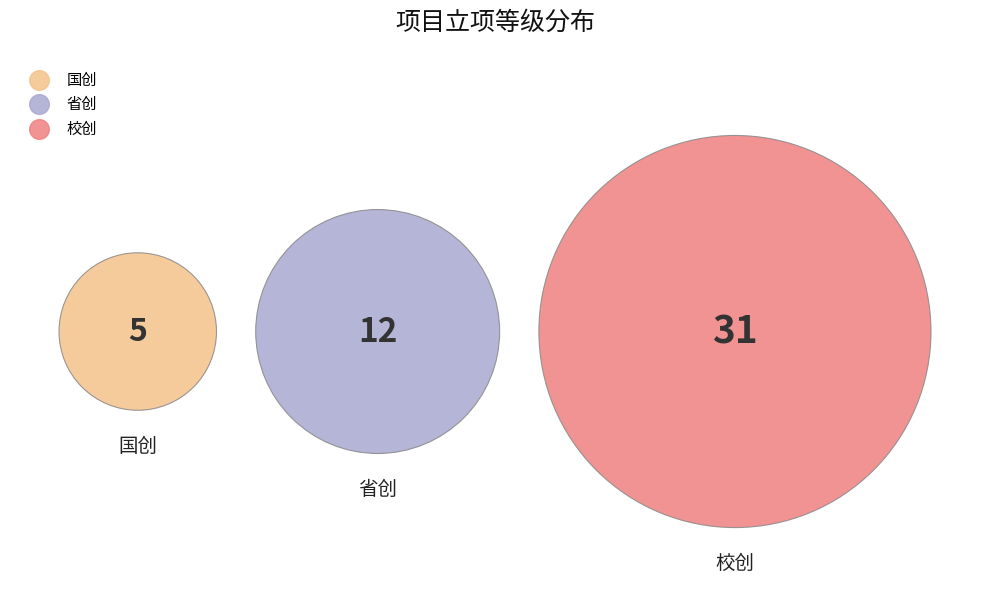

How many slices are in this pie chart?

3